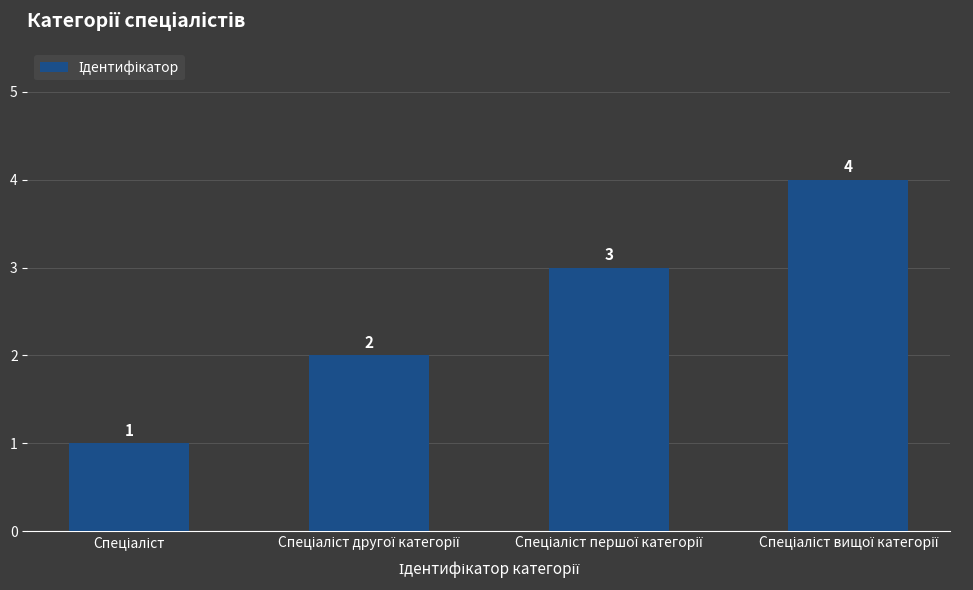

How many series are shown in this chart?

1